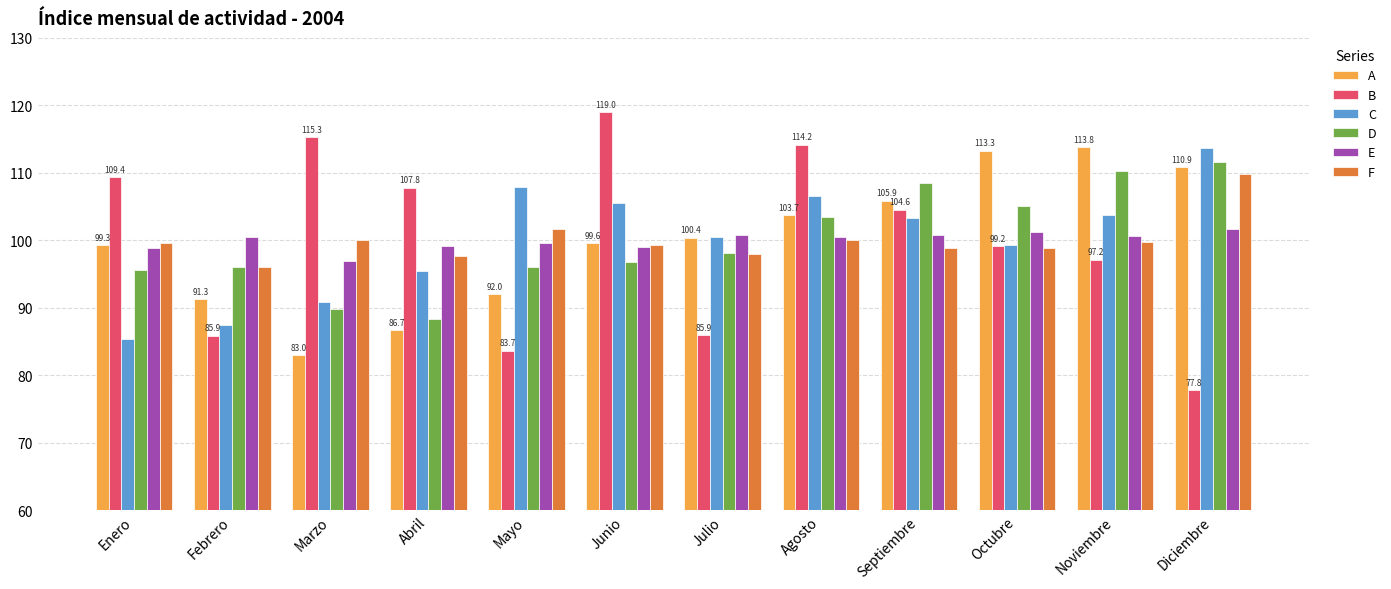

What are all the series names shown in the legend?

A, B, C, D, E, F